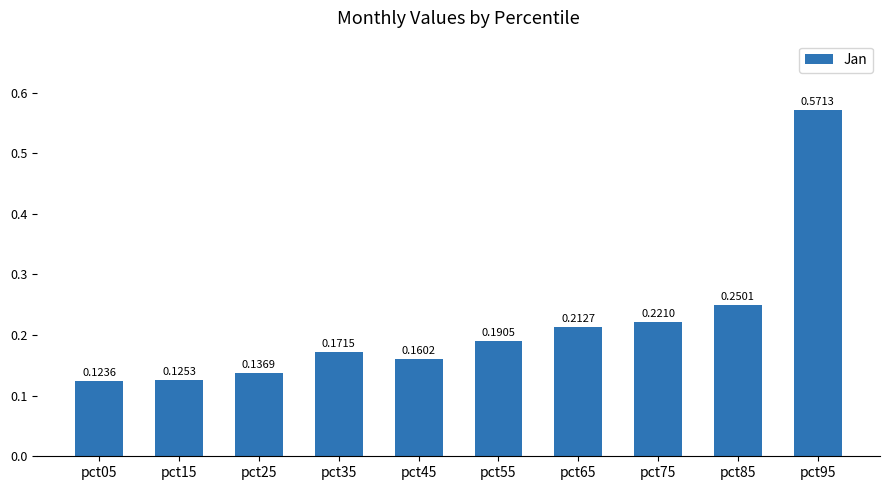

List the labels in order of value, smallest first.

pct05, pct15, pct25, pct45, pct35, pct55, pct65, pct75, pct85, pct95